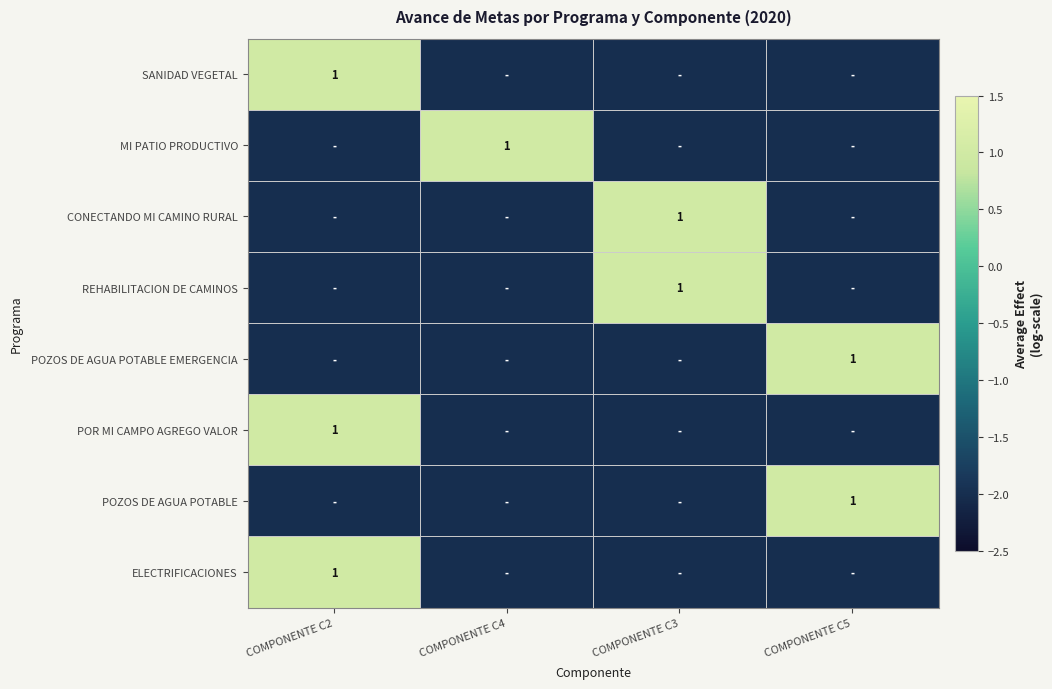

At which category is the sum across all series the highest?

COMPONENTE C2